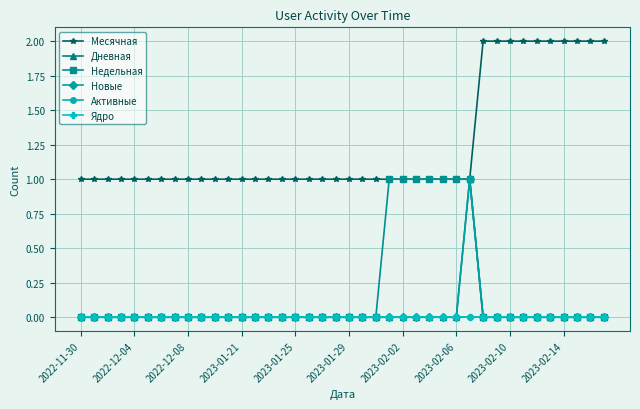

What is the difference between the maximum and minimum values in the Новые series?

1